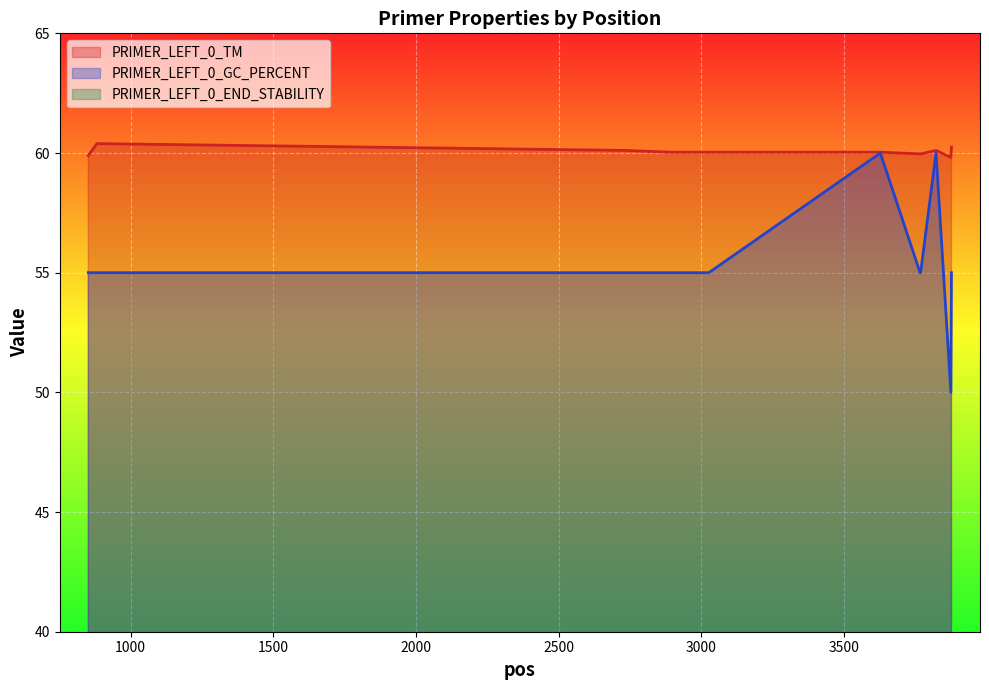

Rank the categories by PRIMER_LEFT_0_TM value from lowest to highest.

3874, 852, 3768, 3766, 2896, 3026, 3627, 2734, 3822, 3876, 882